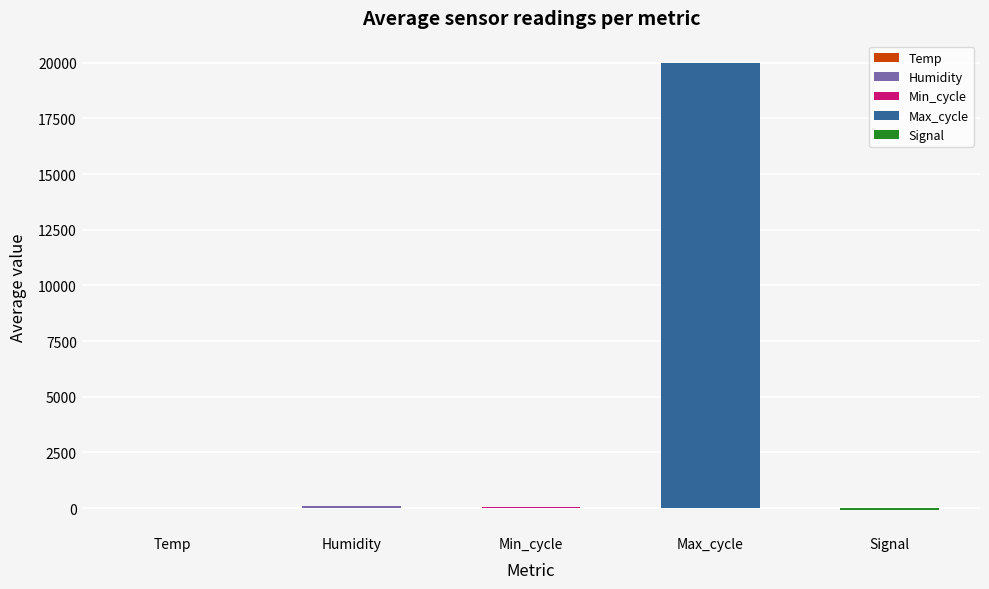

Are the bars horizontal?

No